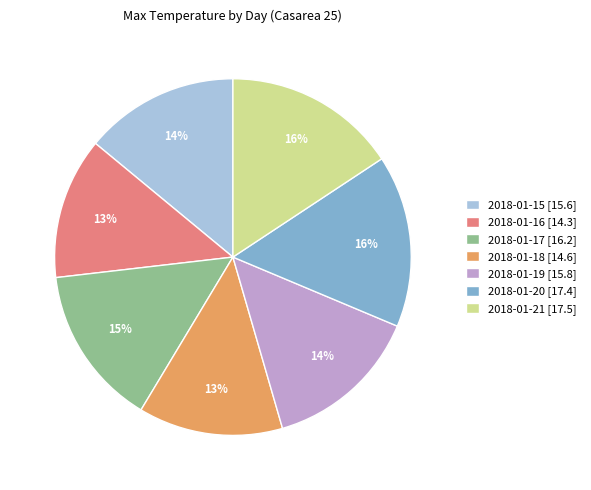

Approximately how many times larger is the value at 2018-01-21 [17.5] compared to 2018-01-20 [17.4]?

1.0